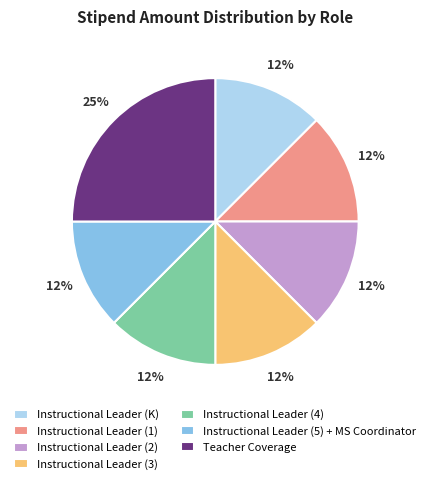

Approximately how many times larger is the value at Instructional Leader (K) compared to Instructional Leader (3)?

1.0